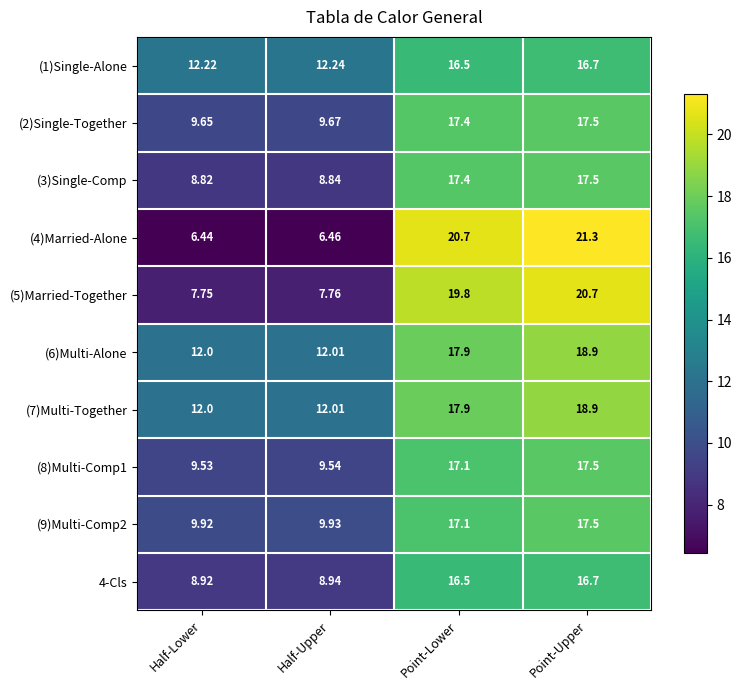

At which label is (8)Multi-Comp1 closest to 13?

Half-Upper